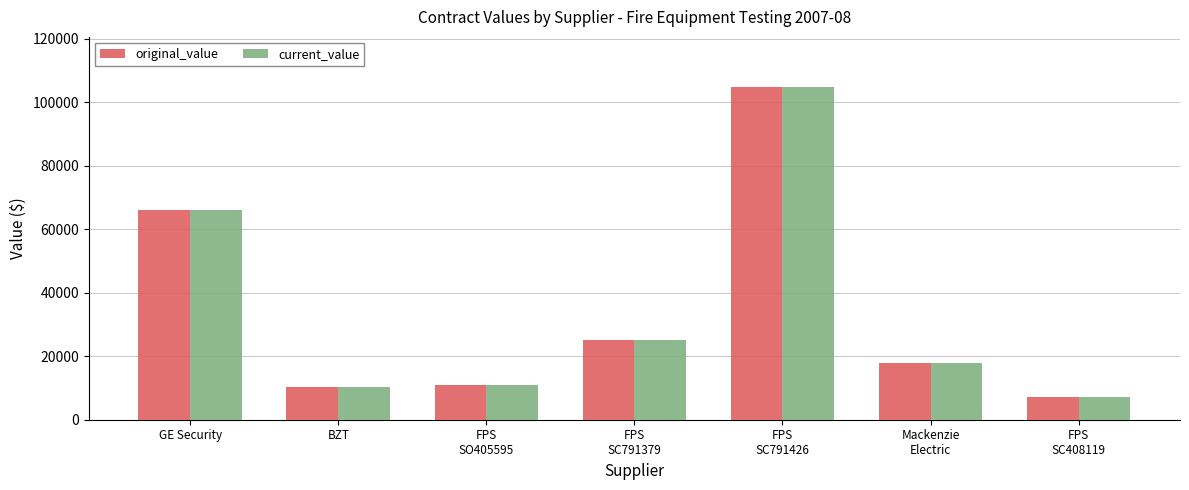

Where is current_value nearest to the value 56041?

GE Security